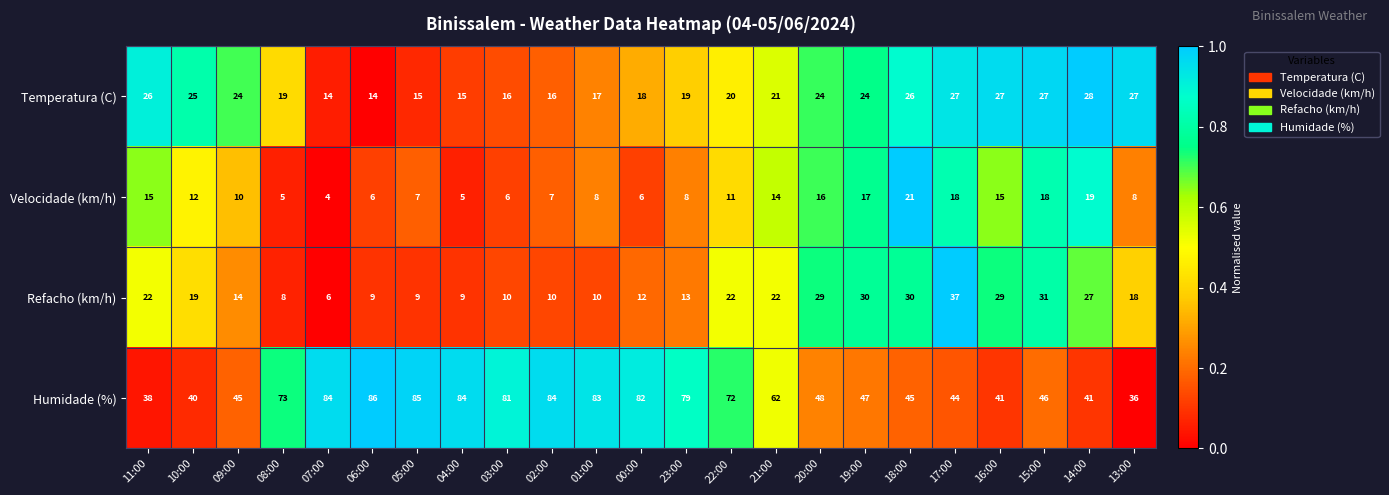

What is the sum of the Velocidade (km/h) values at 22:00 and 03:00?

17